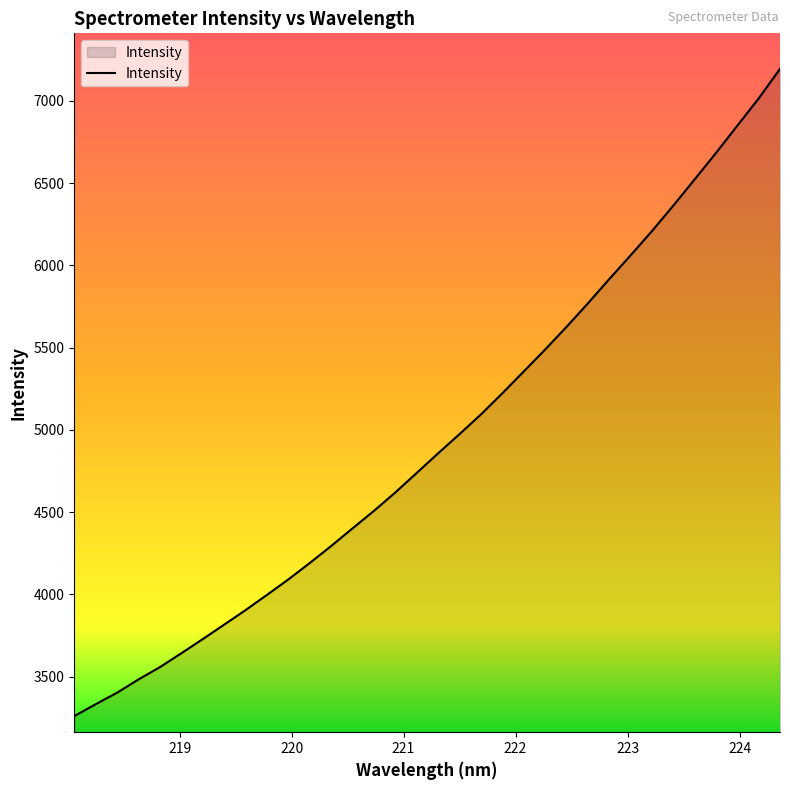

What is the greatest value displayed?

7194.1